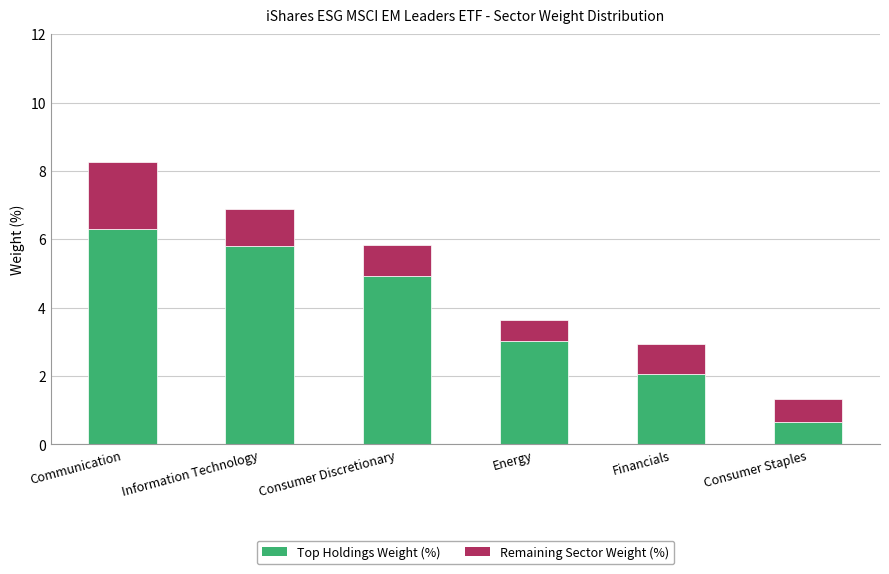

What value does the Top Holdings Weight (%) series have at Consumer Staples?

0.7